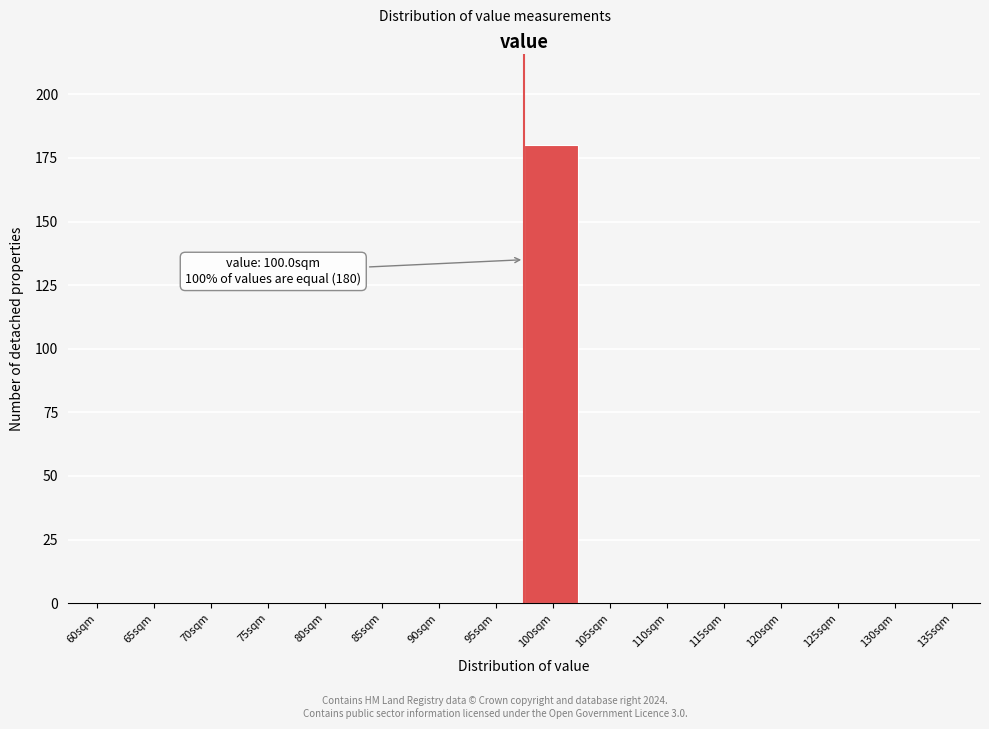

Reading right to left, extract all data points from this chart.

135sqm=0	130sqm=0	125sqm=0	120sqm=0	115sqm=0	110sqm=0	105sqm=0	100sqm=180	95sqm=0	90sqm=0	85sqm=0	80sqm=0	75sqm=0	70sqm=0	65sqm=0	60sqm=0